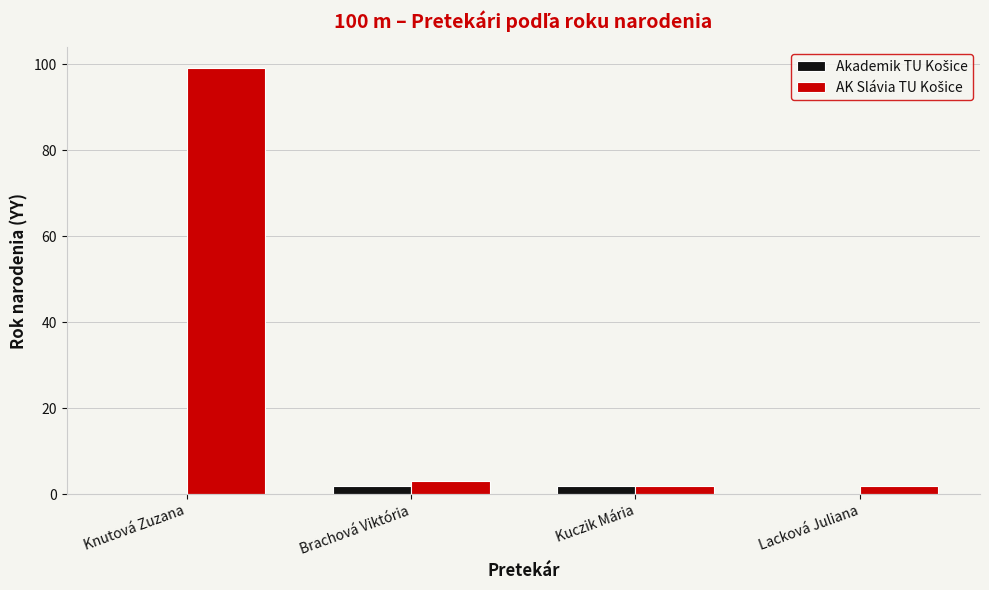

What is the maximum value shown in the chart?

99